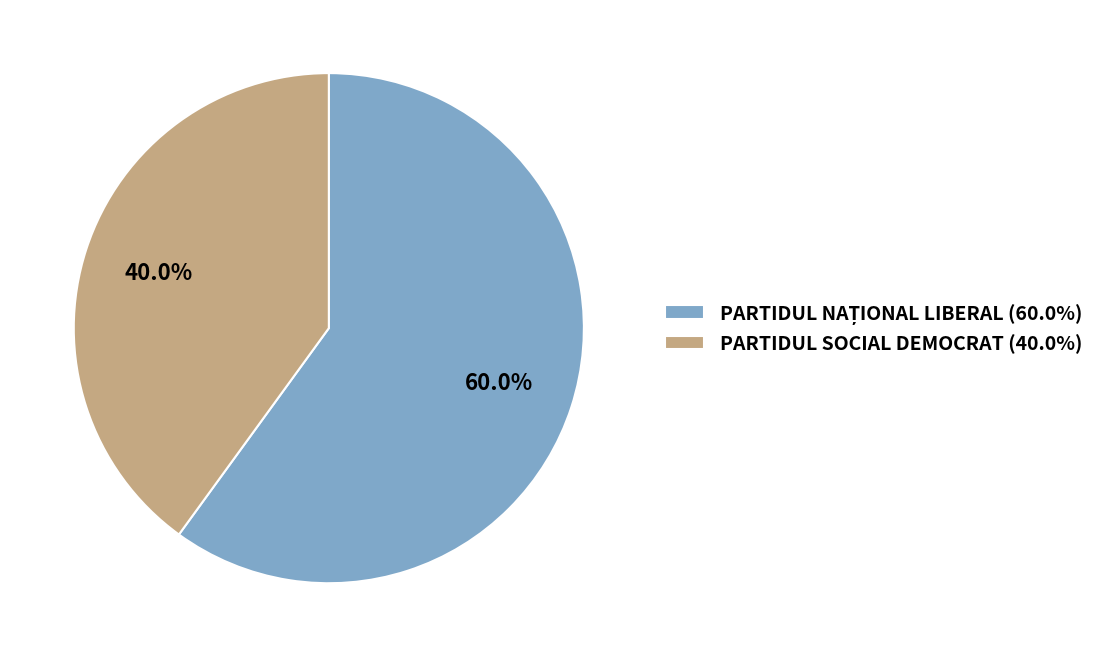

Does PARTIDUL SOCIAL DEMOCRAT represent more than half of the total?

No